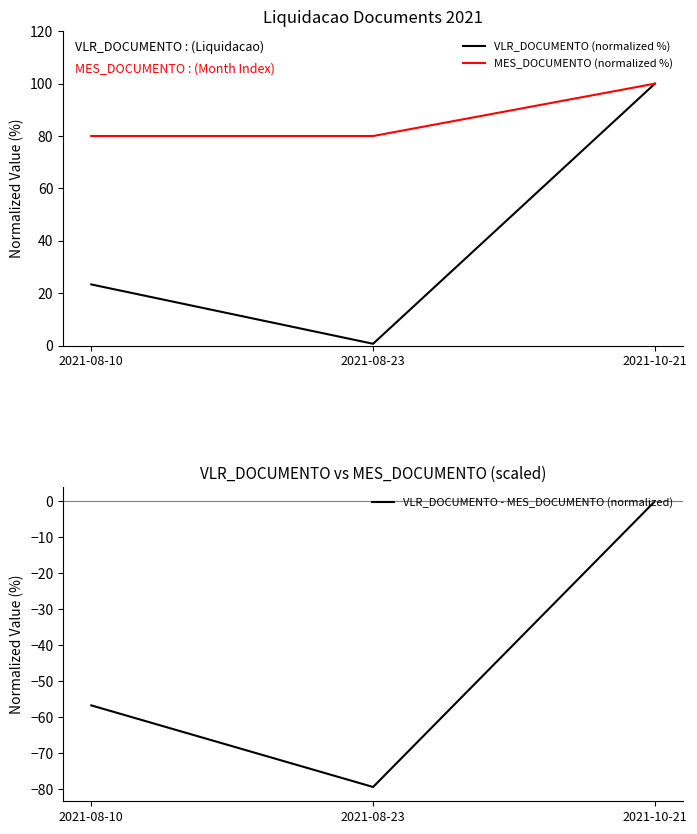

What position from the right is 2021-08-10?

3